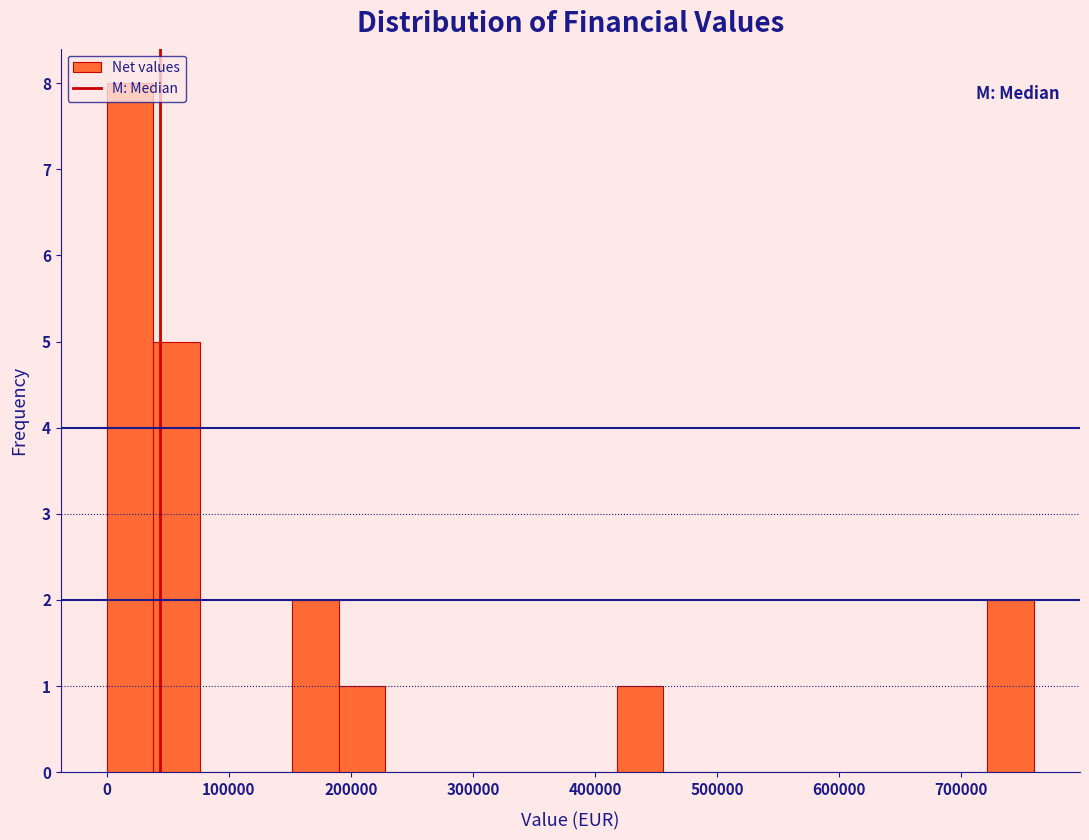

Around what value on the x-axis is the tallest bar? Give the approximate position of its centre, as read against the axis.

20000